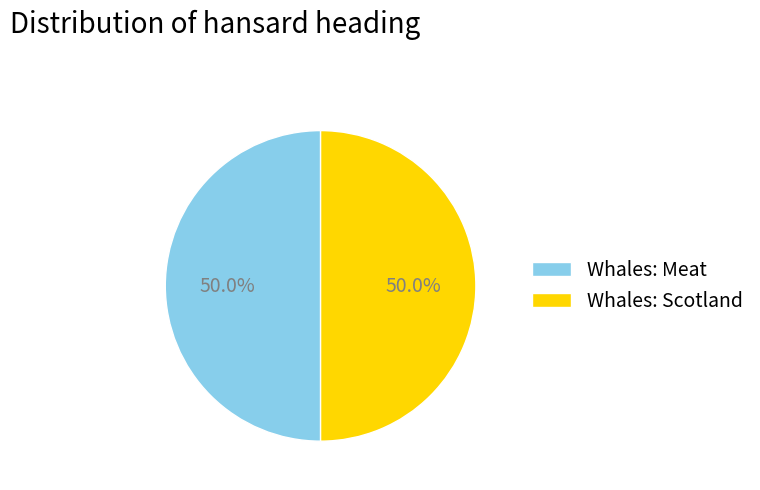

What portion of the pie excludes Whales: Meat?

50.0%